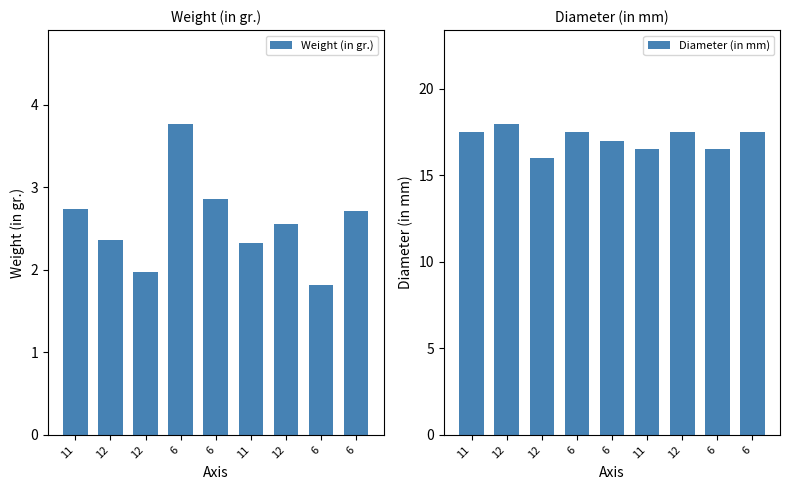

Reading left to right, list all the values displayed in this chart.

Weight (in gr.): 11=2.7	12=2.4	12=2.0	6=3.8	6=2.9	11=2.3	12=2.5	6=1.8	6=2.7
Diameter (in mm): 11=17.5	12=18.0	12=16.0	6=17.5	6=17.0	11=16.5	12=17.5	6=16.5	6=17.5